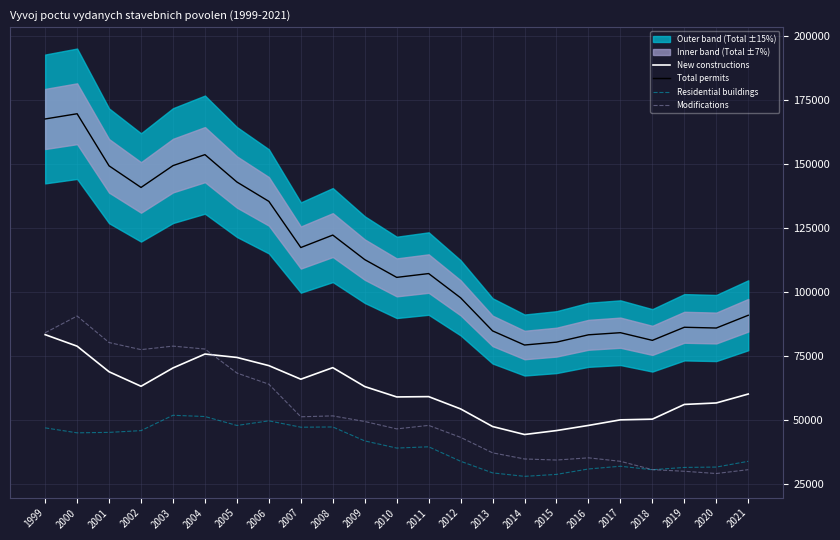

Which category has the lowest value across all series?

2014